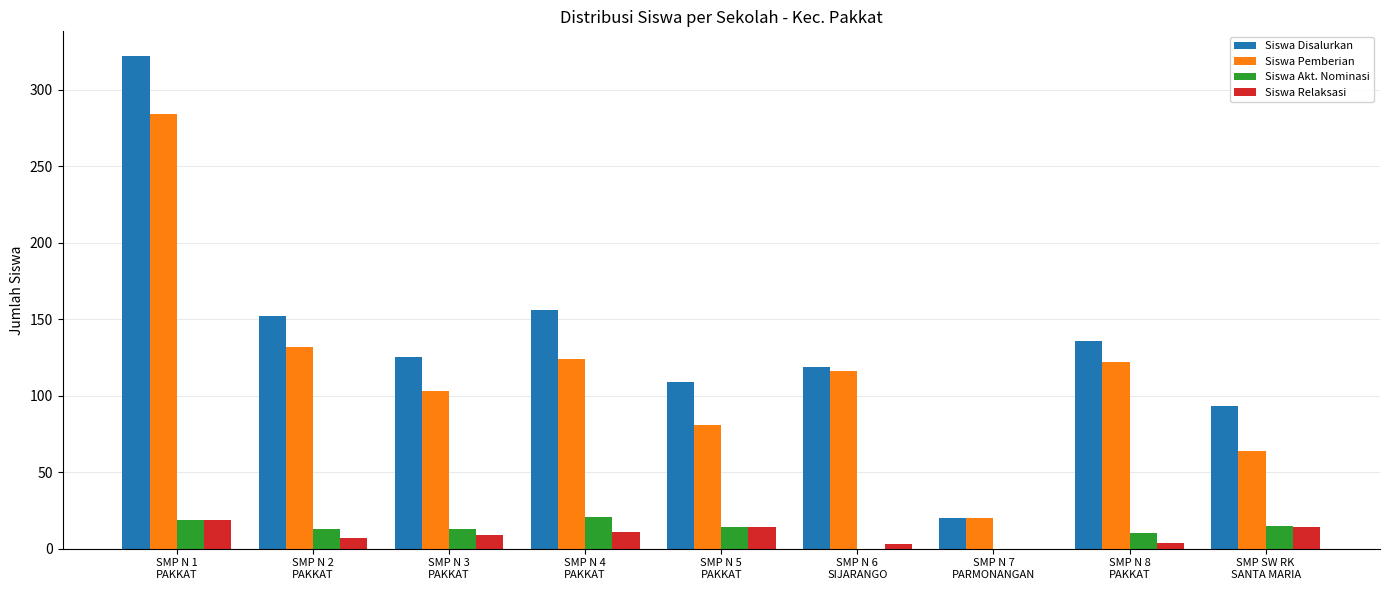

What is the sum of all Siswa Akt. Nominasi values?

105